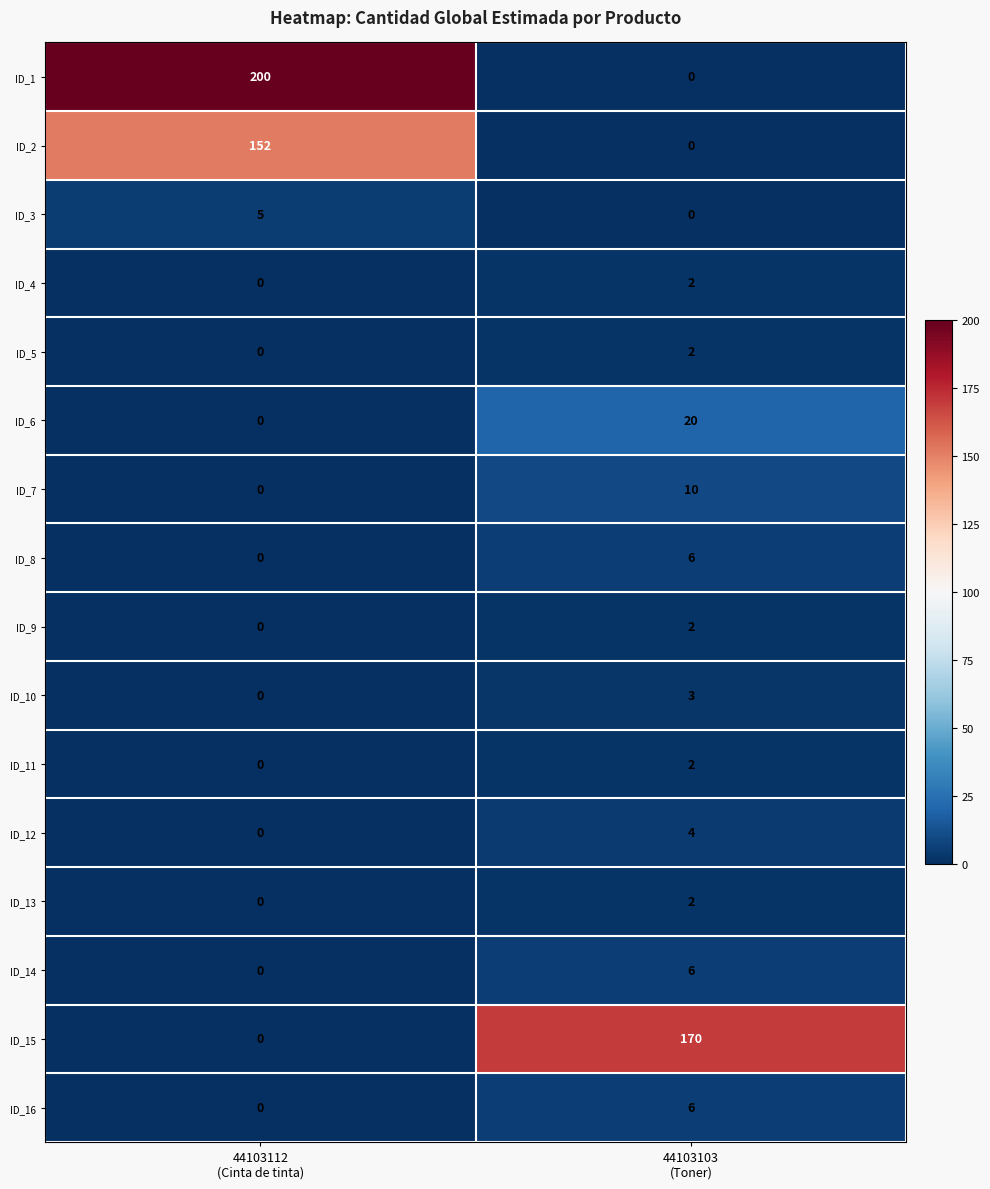

Which series has the largest range (max minus min)?

ID_1